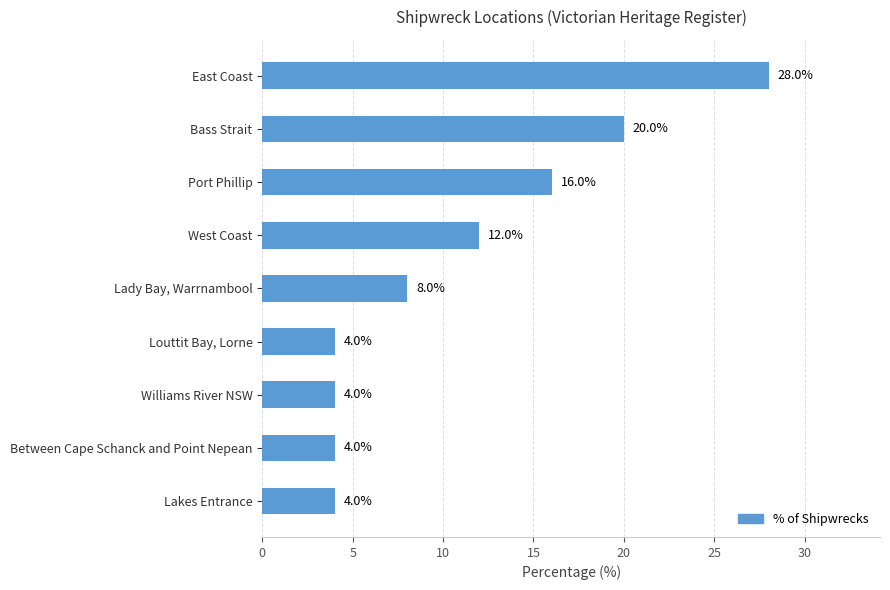

Are the bars horizontal?

Yes